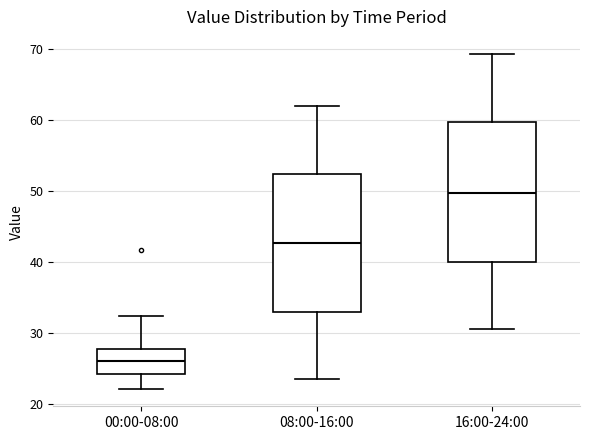

Where does the median line of the box for 00:00-08:00 sit on the y-axis? The values are not printed on the chart, so give them approximately, as read against the axis.

26